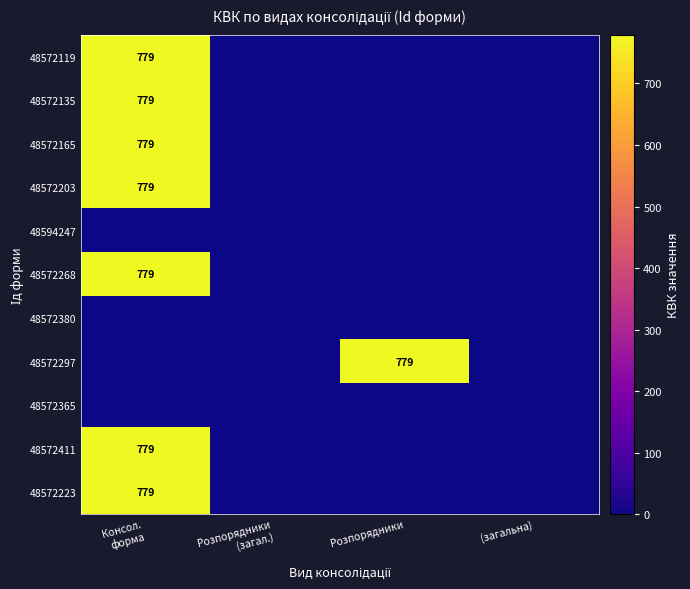

Is it true that 48572297 equals 0 at Розпорядники (загал.)?

True